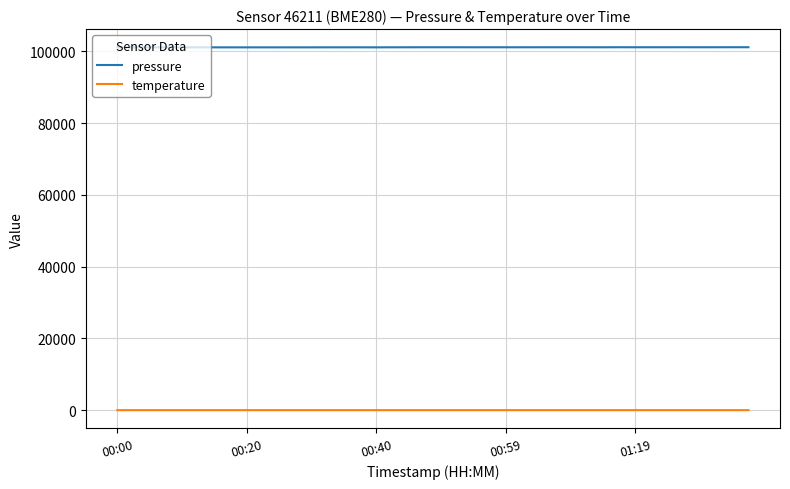

Which series has the largest total across all categories?

pressure